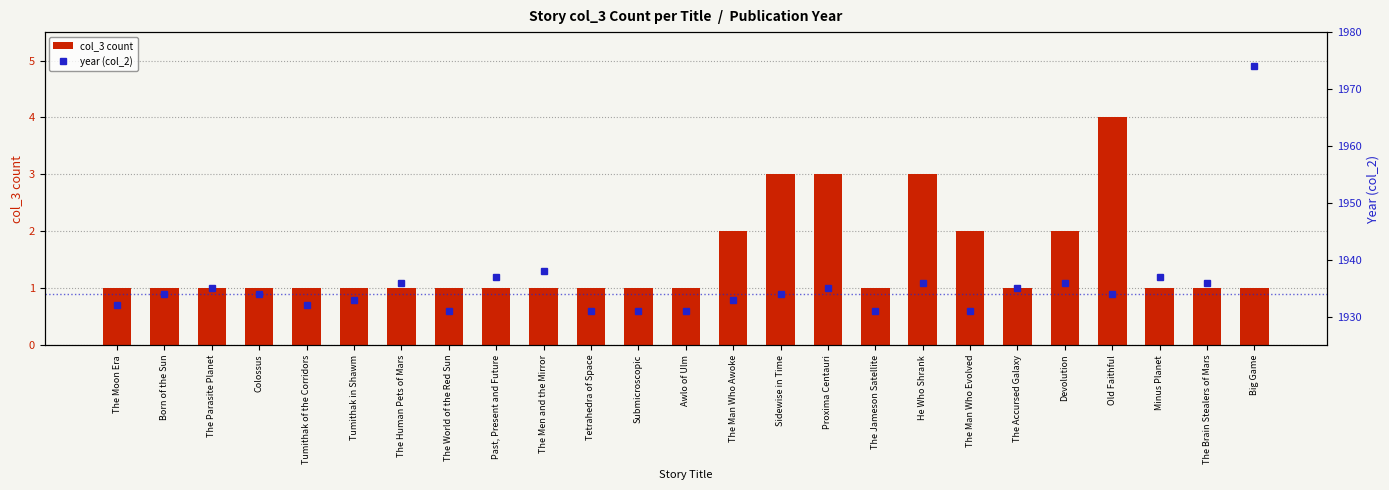

What is the difference between the second highest and second lowest values in the year (col_2) series?

7